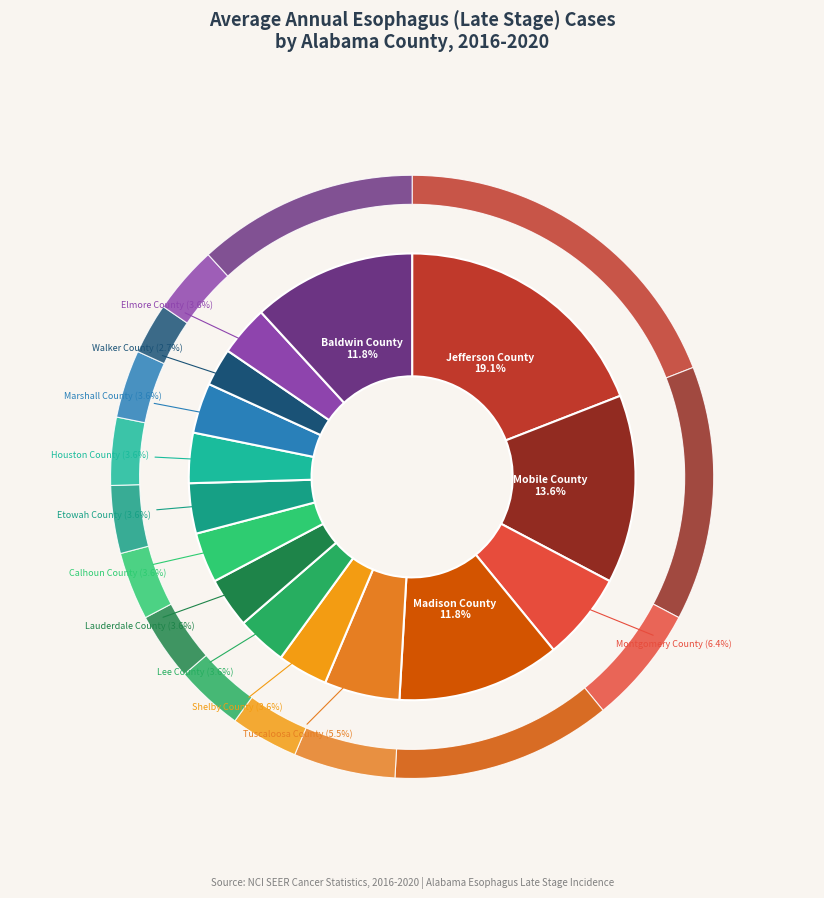

How many segments does this pie chart have?

15